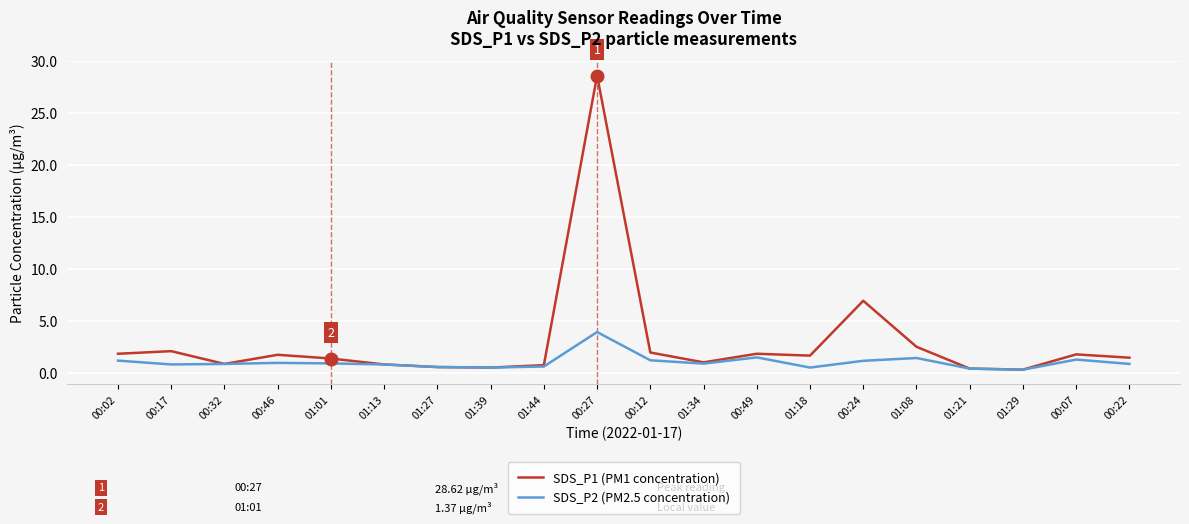

Which category has the highest value in the SDS_P1 (PM1 concentration) series?

00:27